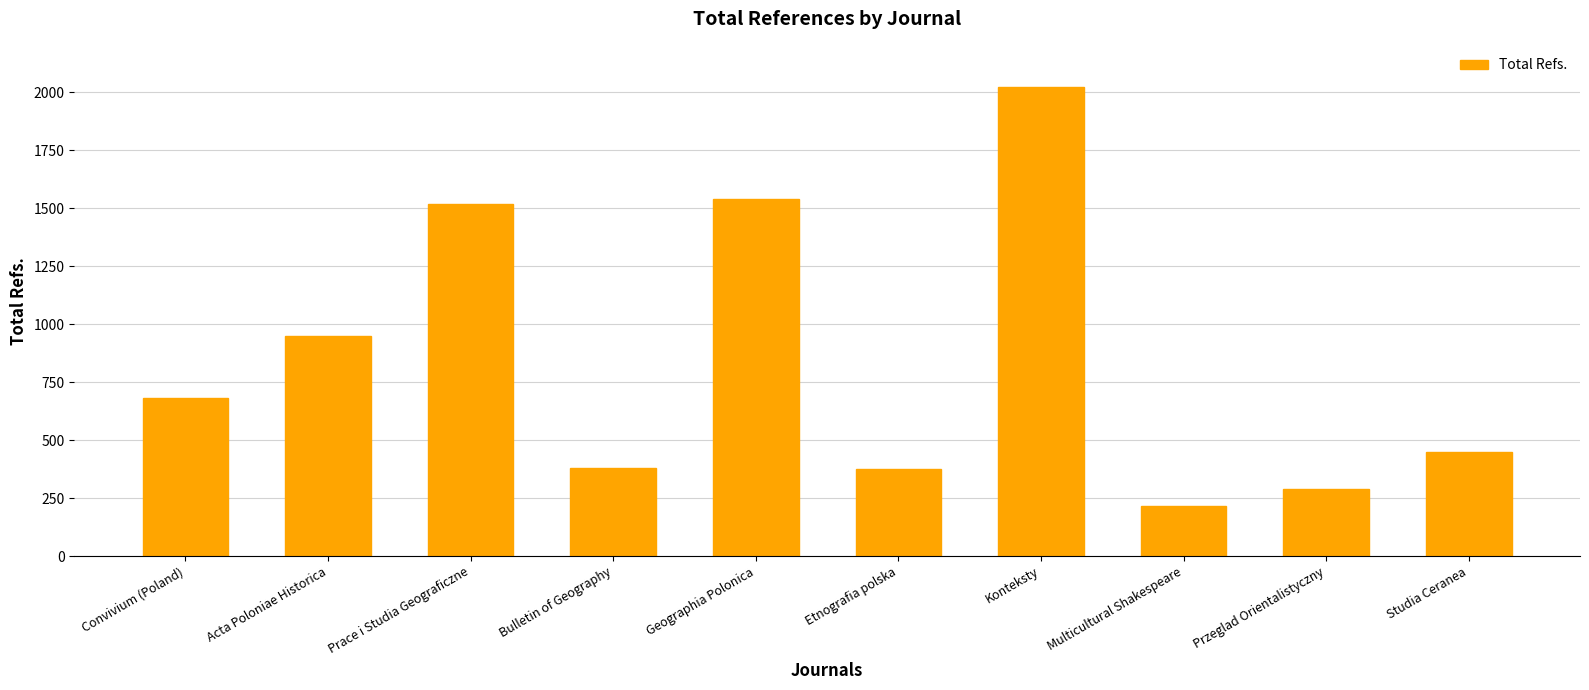

How many data points does each series have?

10